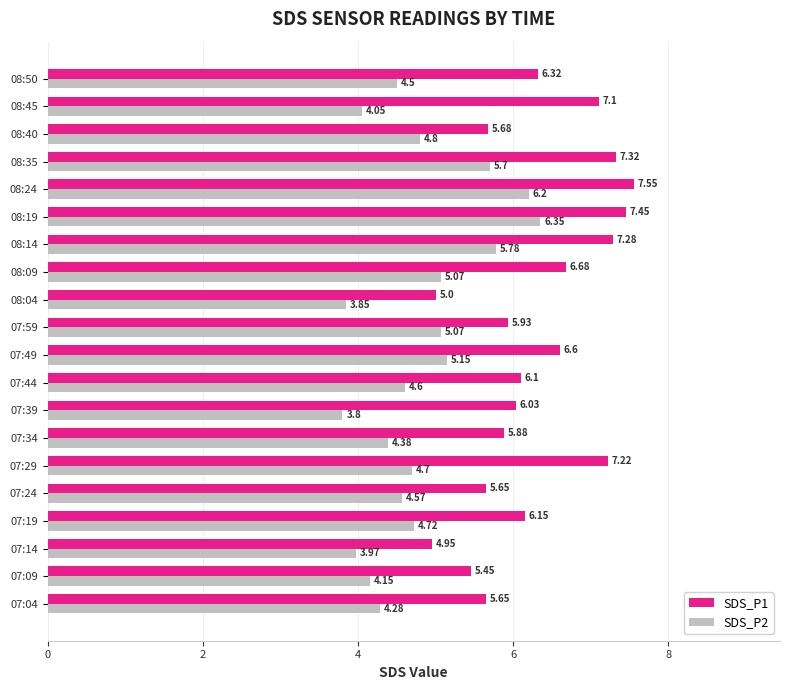

What is the difference between the maximum and minimum values in the SDS_P1 series?

2.6